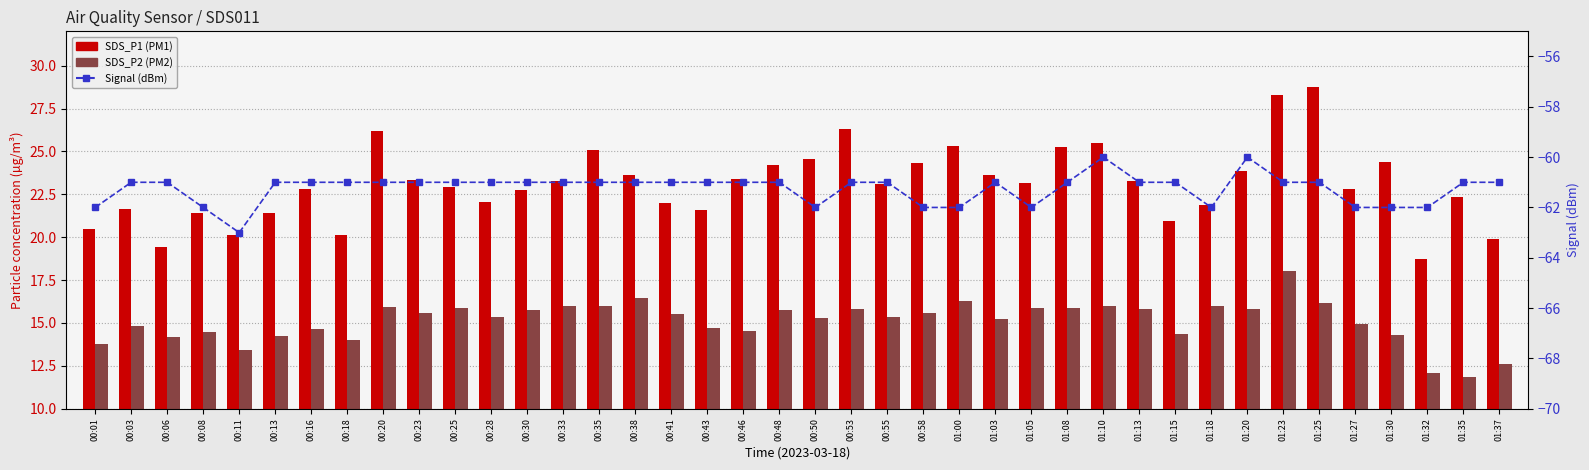

The value of SDS_P1 at 01:15 is 4.8. True or false?

False